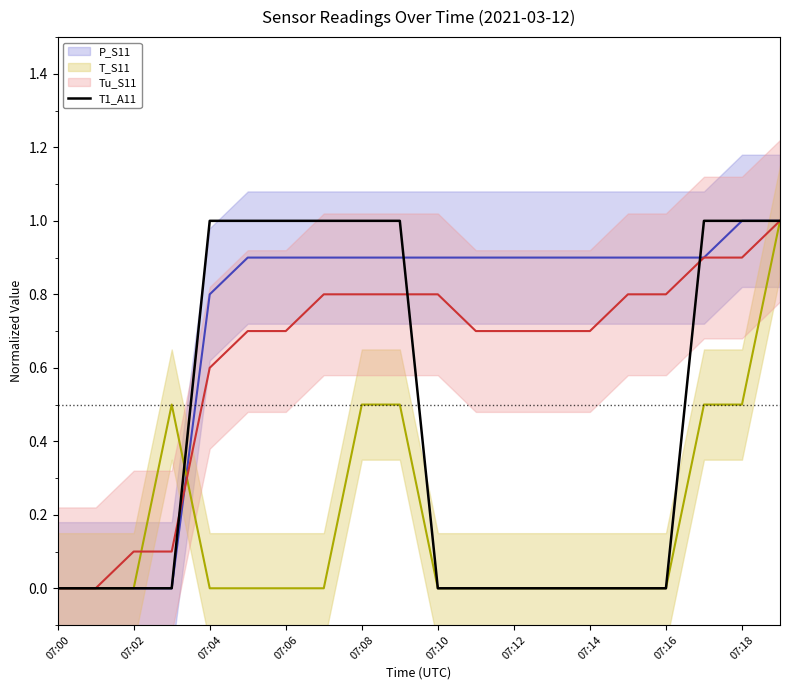

True or false: the data has more than 0 interior local peaks.

False